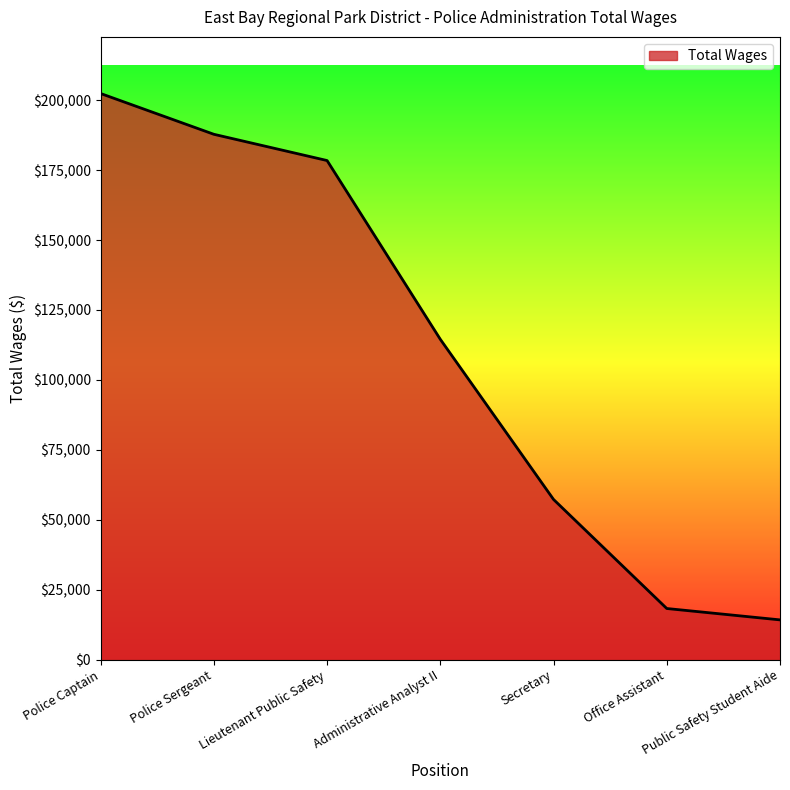

What is the change in value from Police Sergeant to Secretary?

-130540